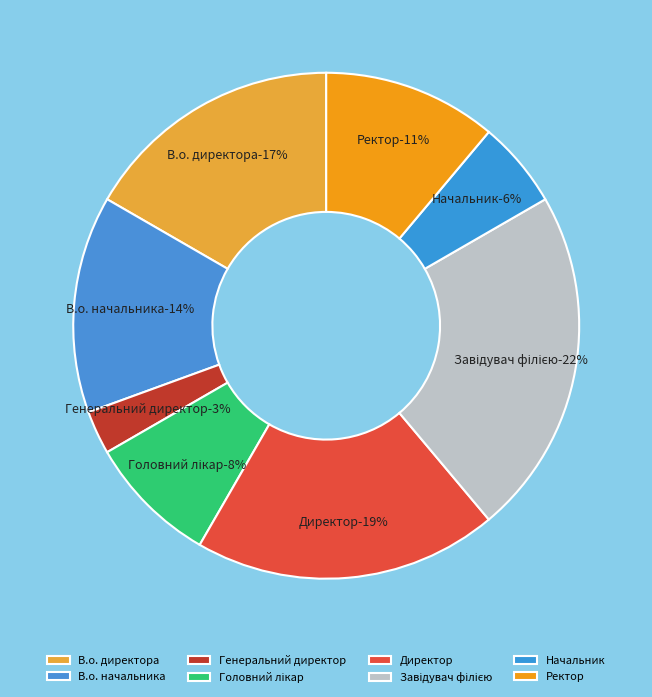

Is it true that Завідувач філією is 22% of the pie?

True